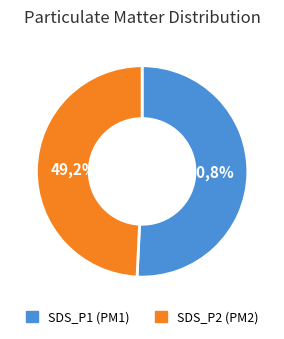

Which category has the smallest portion of the pie?

SDS_P2